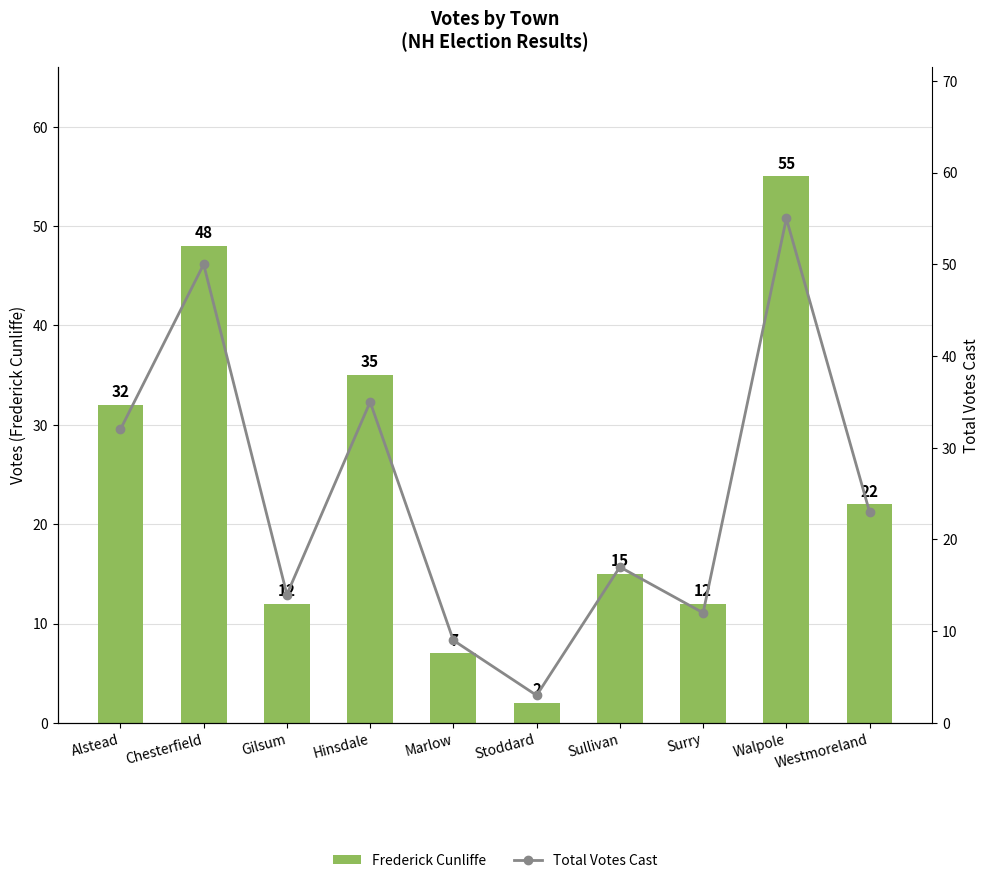

What is the sum of the Frederick Cunliffe values at Gilsum and Marlow?

19